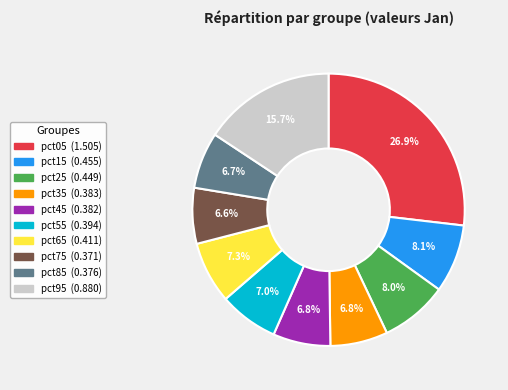

Between pct85 and pct05, which is larger?

pct05